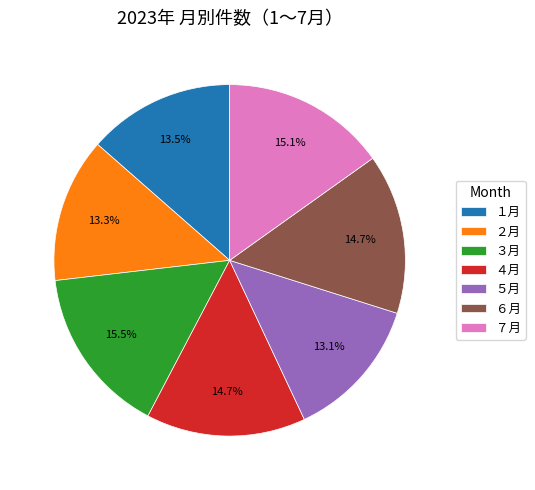

What percentage do １月 and ４月 together represent?

28.2%